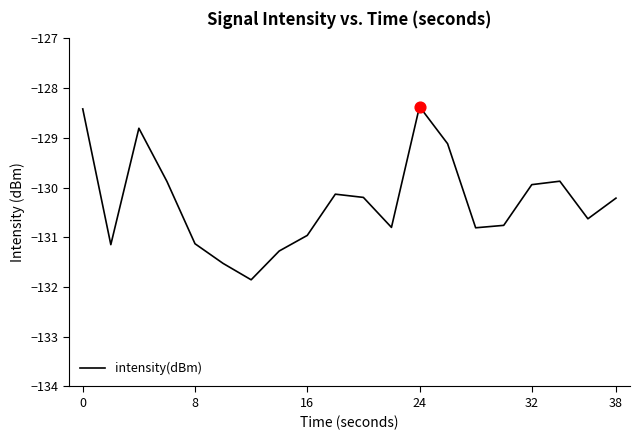

What is the maximum value shown in the chart?

-128.4